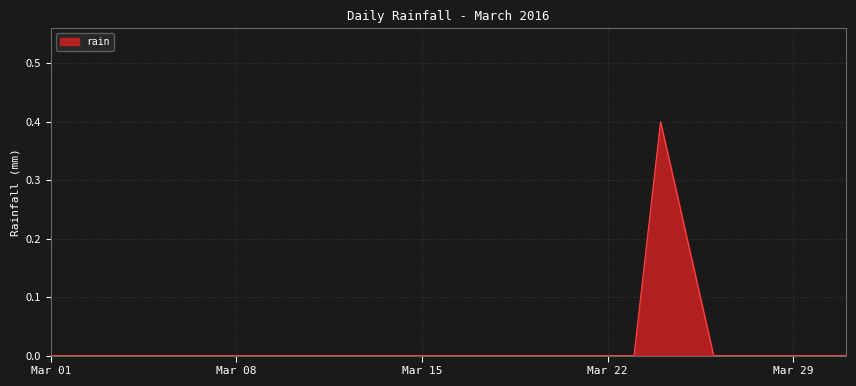

What is the maximum value shown in the chart?

0.4